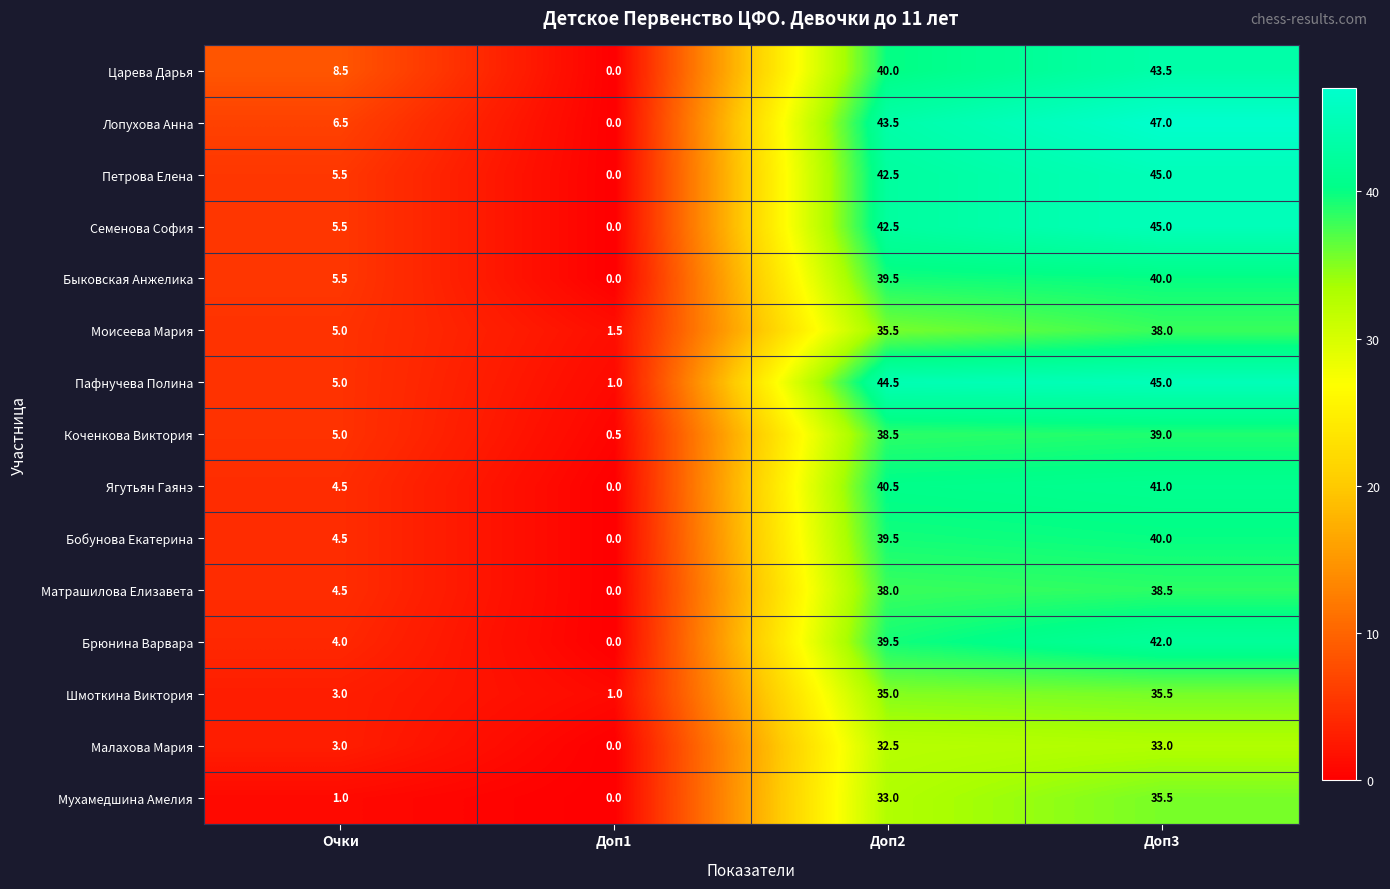

What is the sum of the Ягутьян Гаянэ values at Доп2 and Очки?

45.0